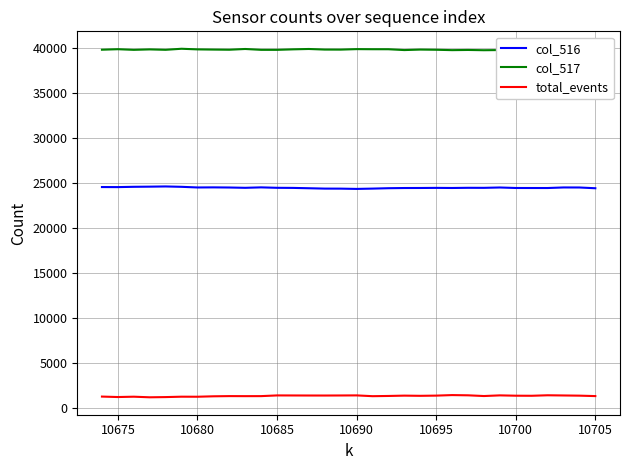

At how many categories does at least one series exceed 27826?

32